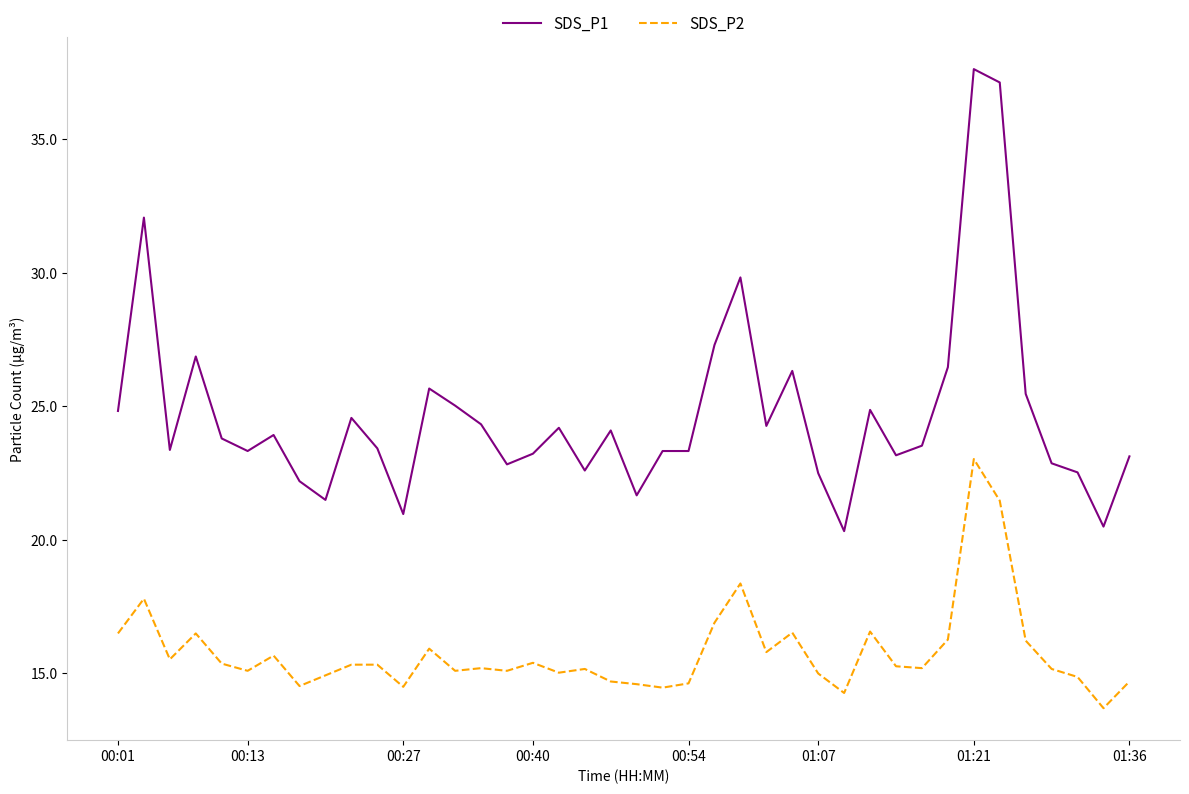

What is the difference between the maximum and minimum values in the SDS_P1 series?

17.3